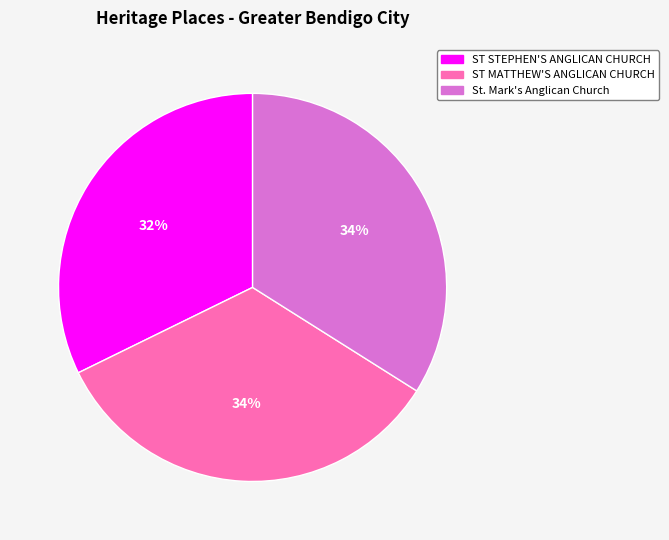

Count the number of slices in the pie.

3